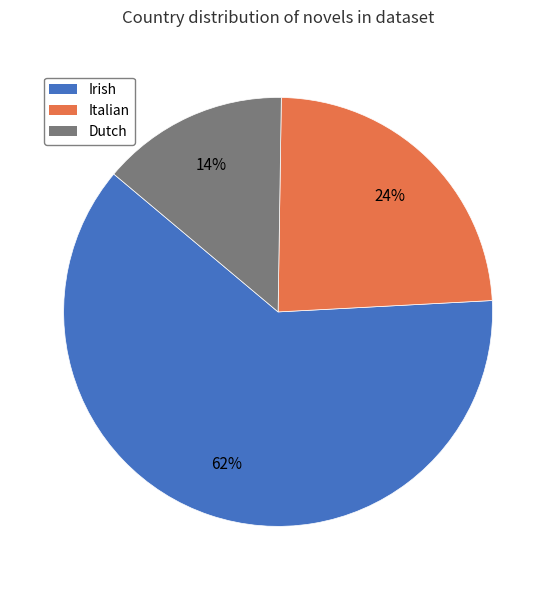

To the nearest percent, what is the average slice percentage?

33%